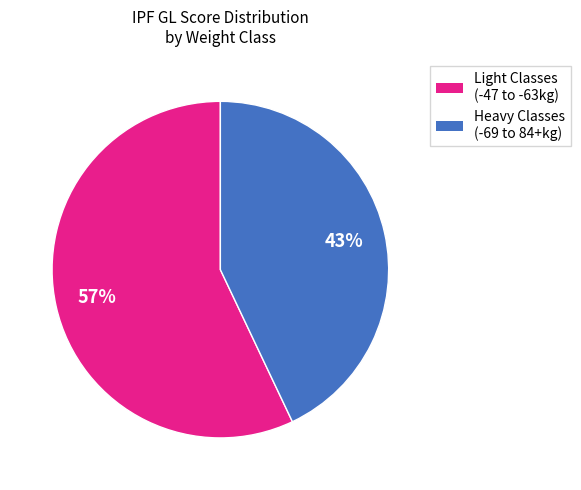

Does any single category account for the majority?

Yes